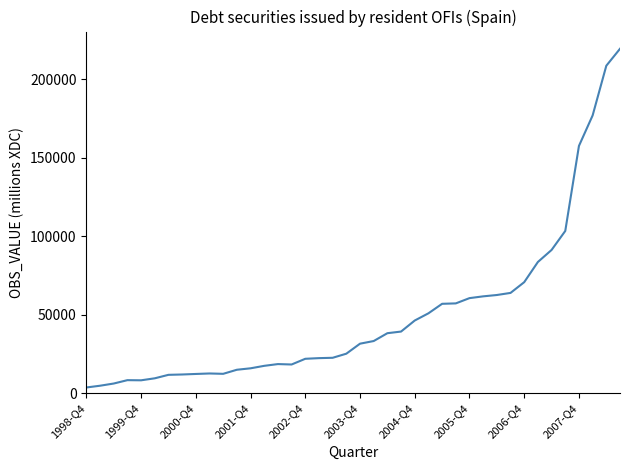

Does the chart have visible grid lines?

No